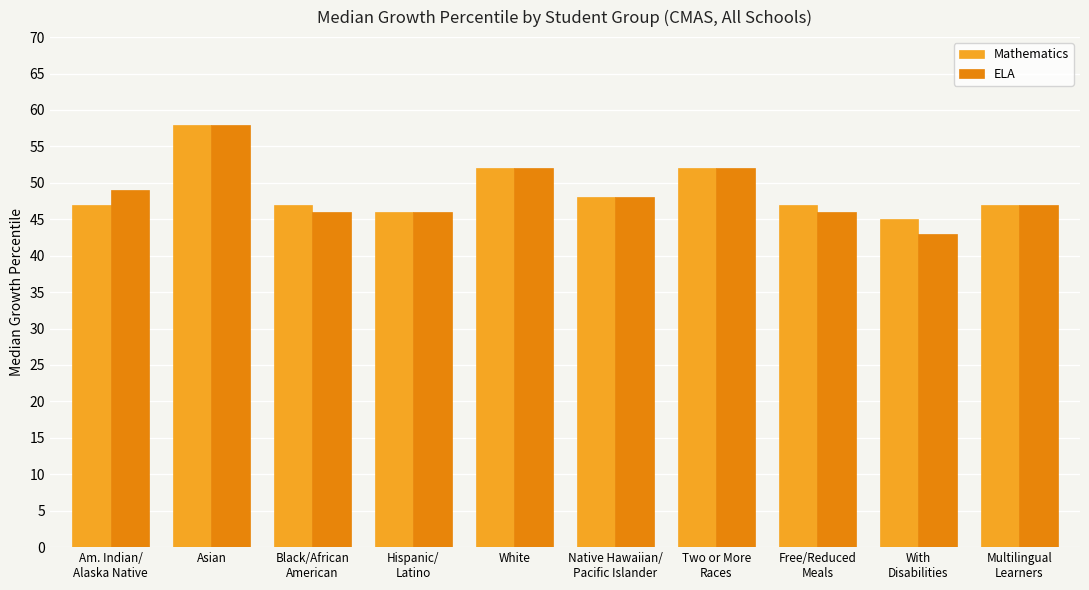

What is the spread (max minus min) of values at Am. Indian/
Alaska Native?

2